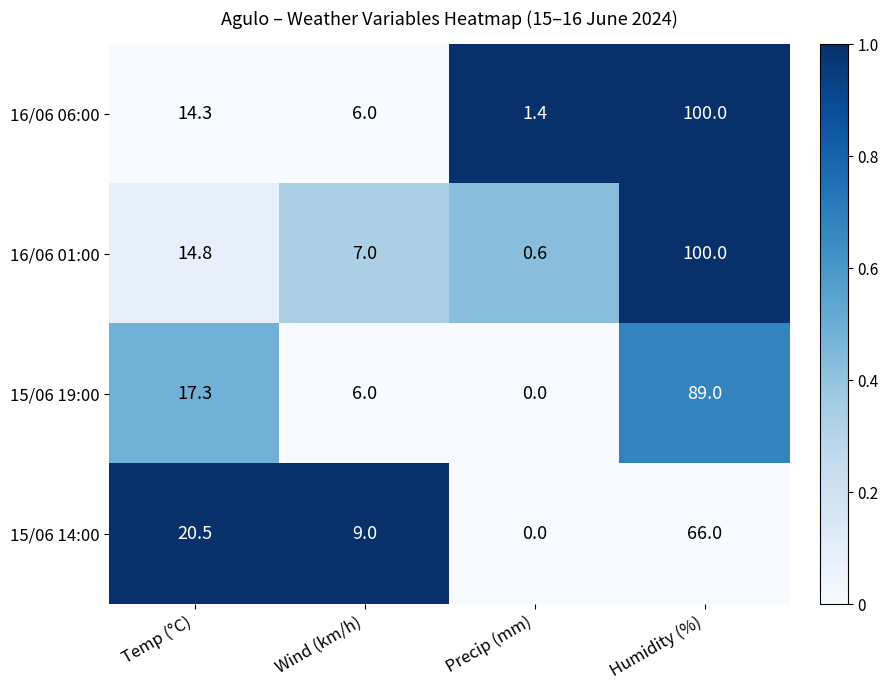

What is the sum of the 15/06 14:00 values at Temp (°C) and Wind (km/h)?

29.5